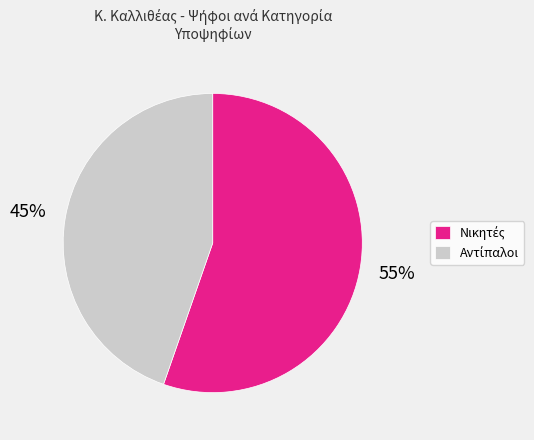

Count the number of slices in the pie.

2